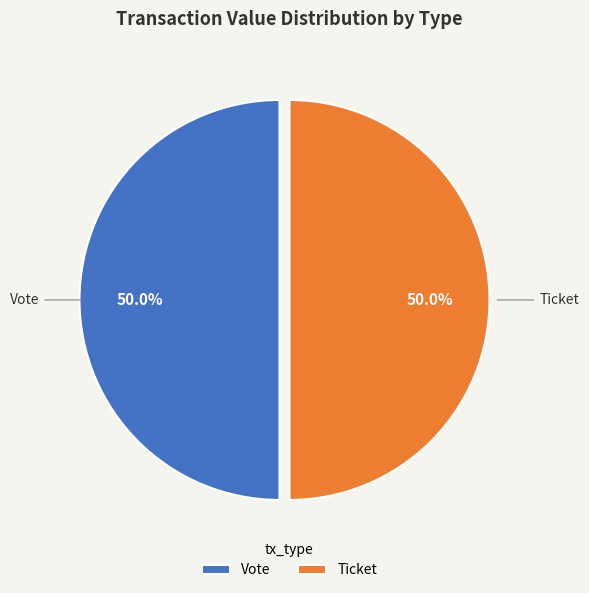

How many slices are in this pie chart?

2